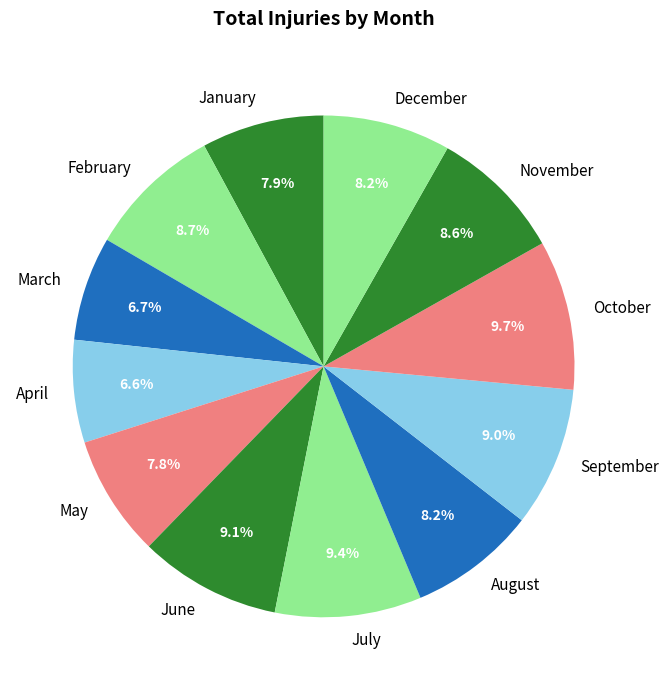

Does any single category account for the majority?

No